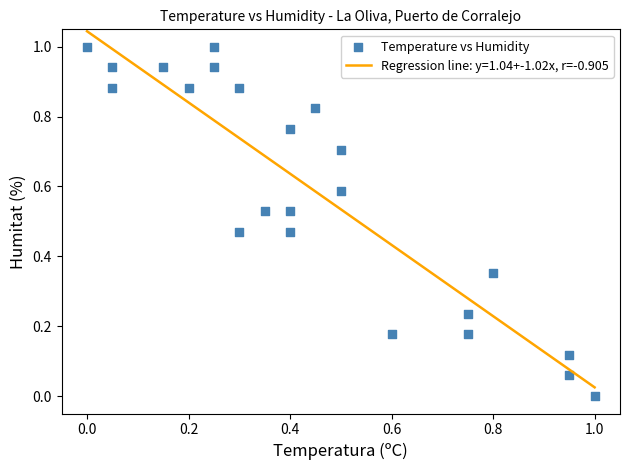

What is the range of X values (max minus min)?

1.0